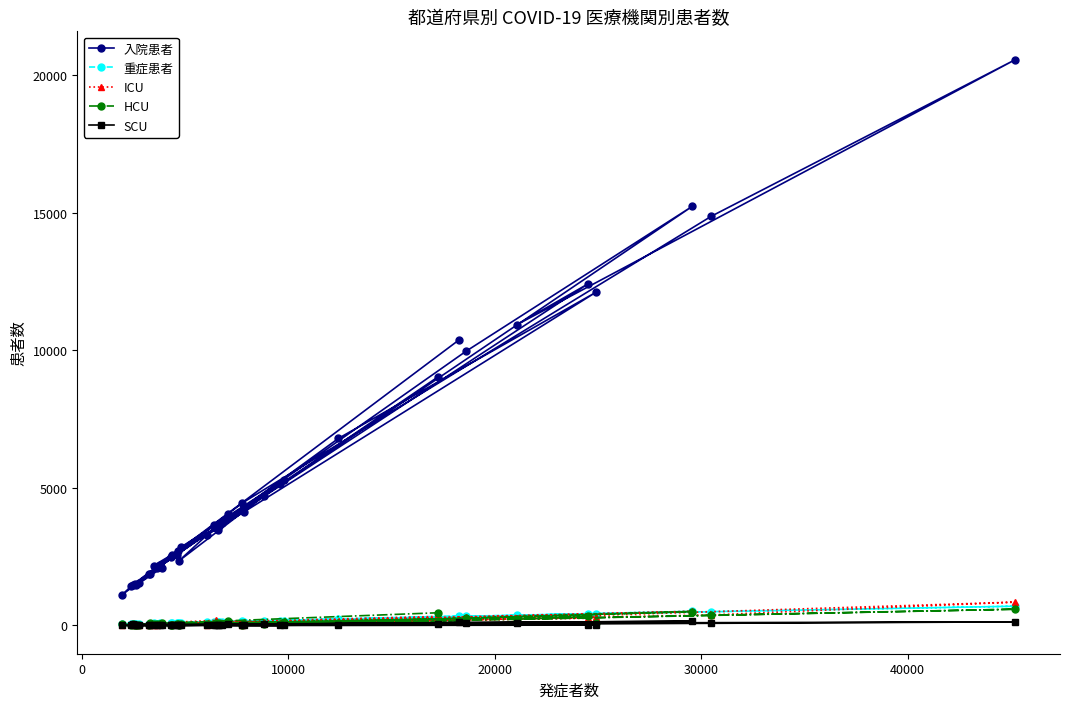

Which series has the largest total across all categories?

入院患者